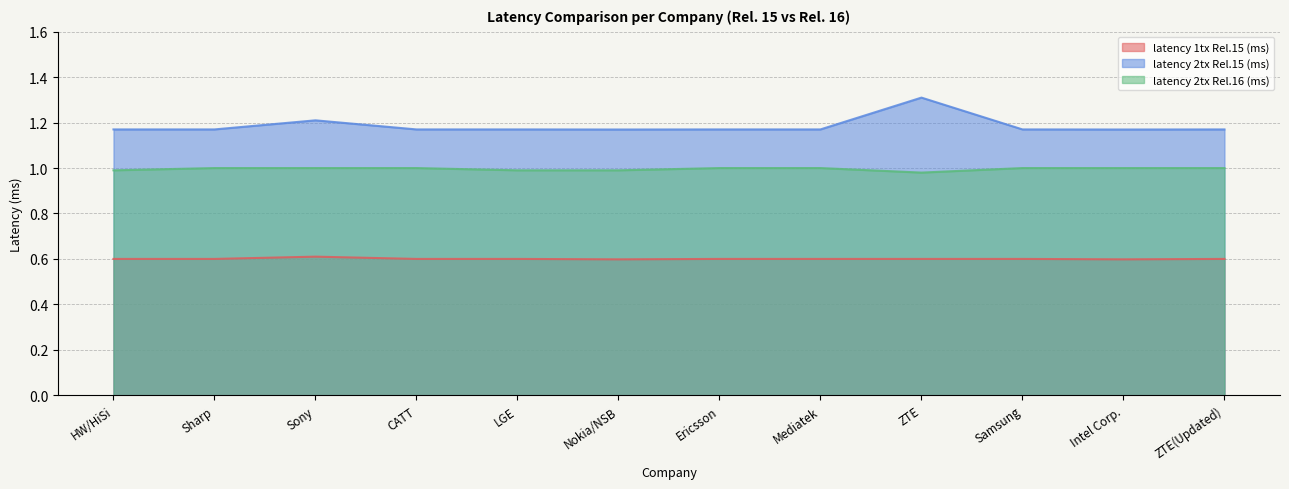

What is the spread (max minus min) of values at Intel Corp.?

0.6